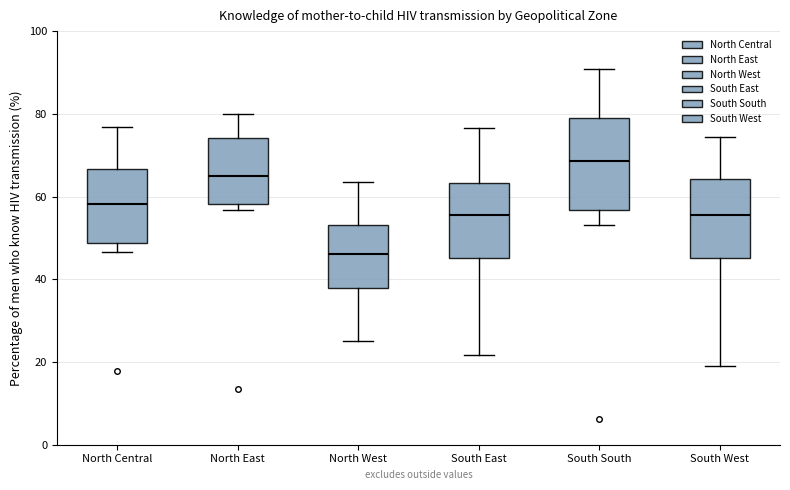

Reading left to right, transcribe this box plot: for each box, give where its median line is, the range the box spans, and where its two whiskers end, as read against the y-axis. The values are not printed on the chart, so give them approximately, as read against the axis.

North Central: median 58, box 48 to 66, whiskers 46 to 76
North East: median 64, box 58 to 74, whiskers 56 to 80
North West: median 46, box 38 to 54, whiskers 26 to 64
South East: median 56, box 46 to 64, whiskers 22 to 76
South South: median 68, box 56 to 80, whiskers 54 to 90
South West: median 56, box 46 to 64, whiskers 20 to 74